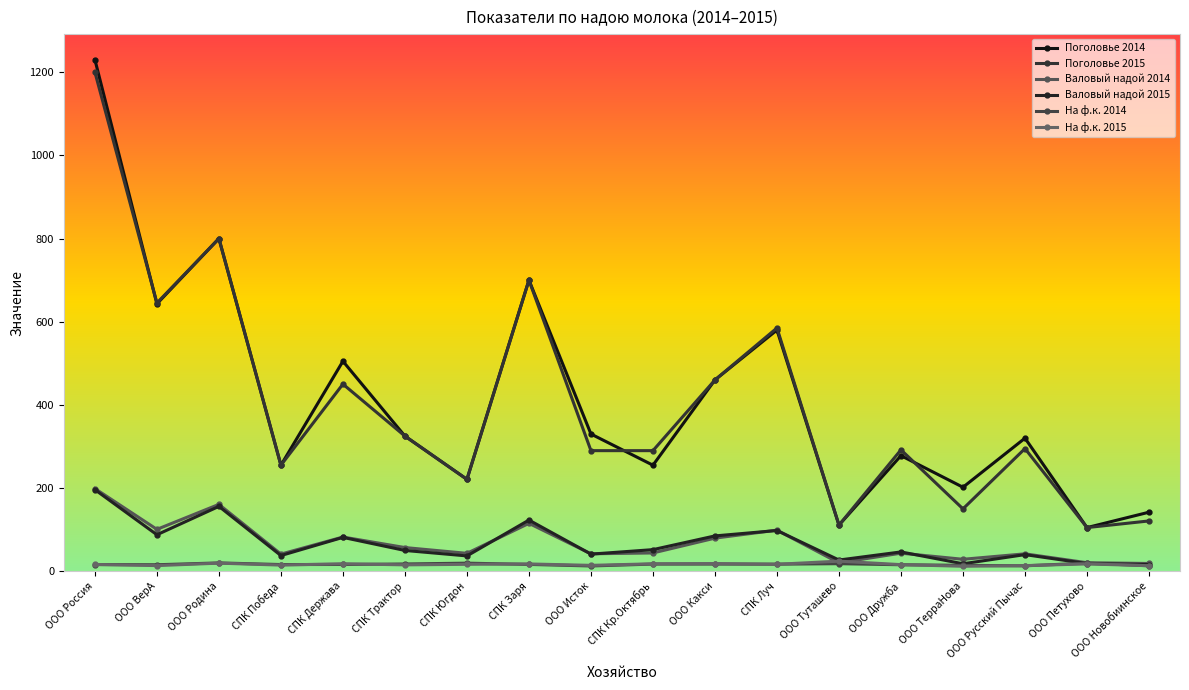

How many values in the На ф.к. 2014 series are below 16?

6